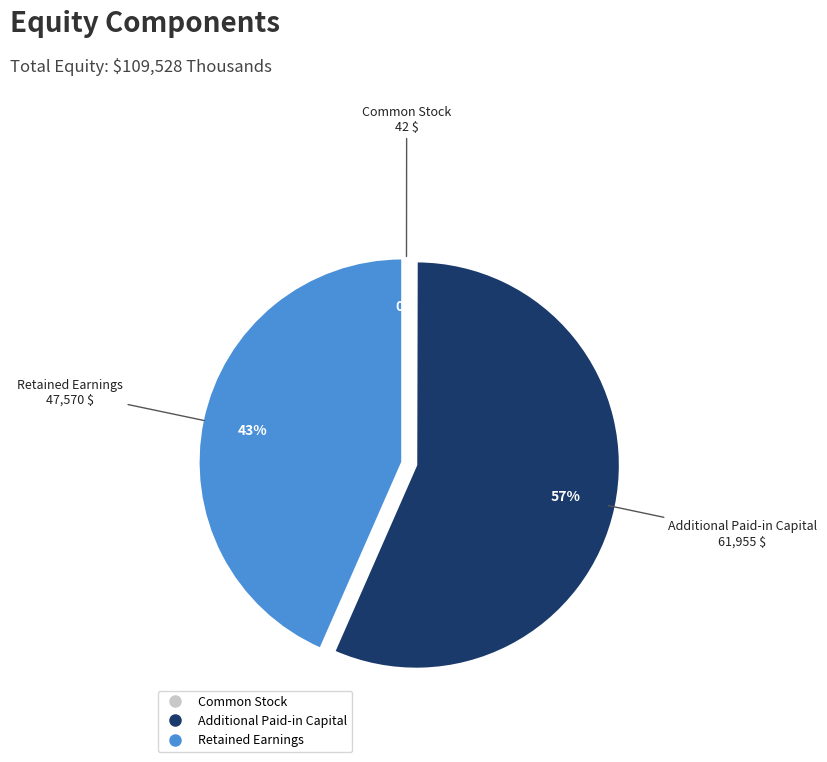

Does any single category account for the majority?

Yes